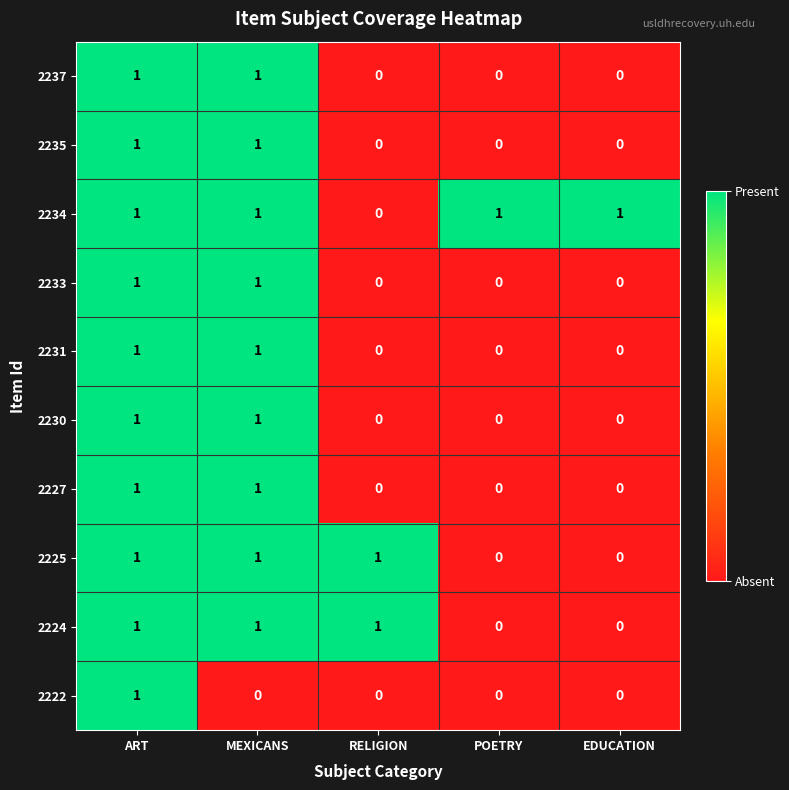

How many distinct data groups are displayed?

10